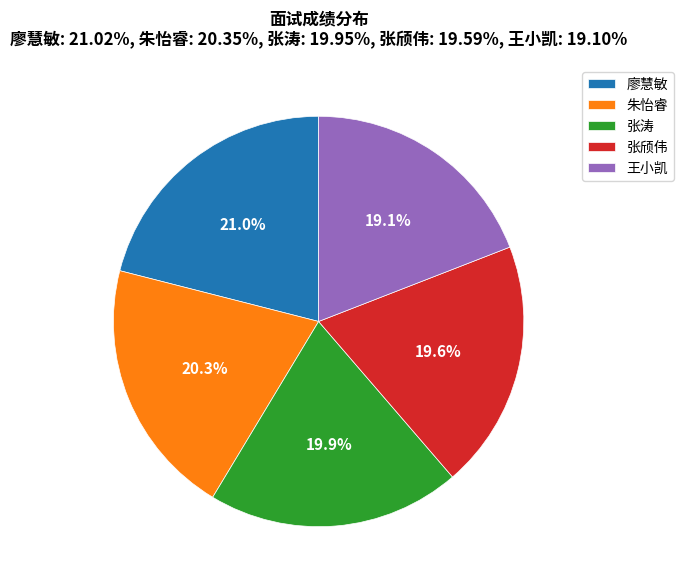

Count the number of slices in the pie.

5